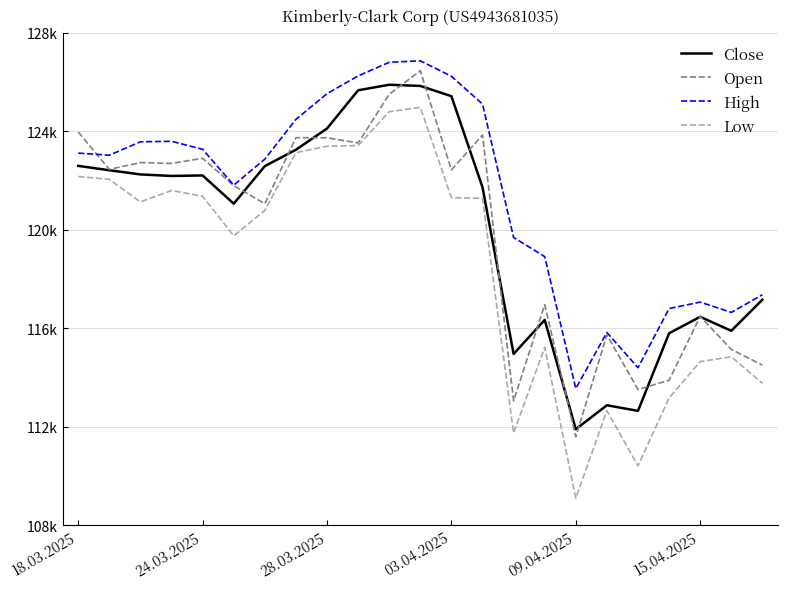

Does the chart have visible grid lines?

Yes